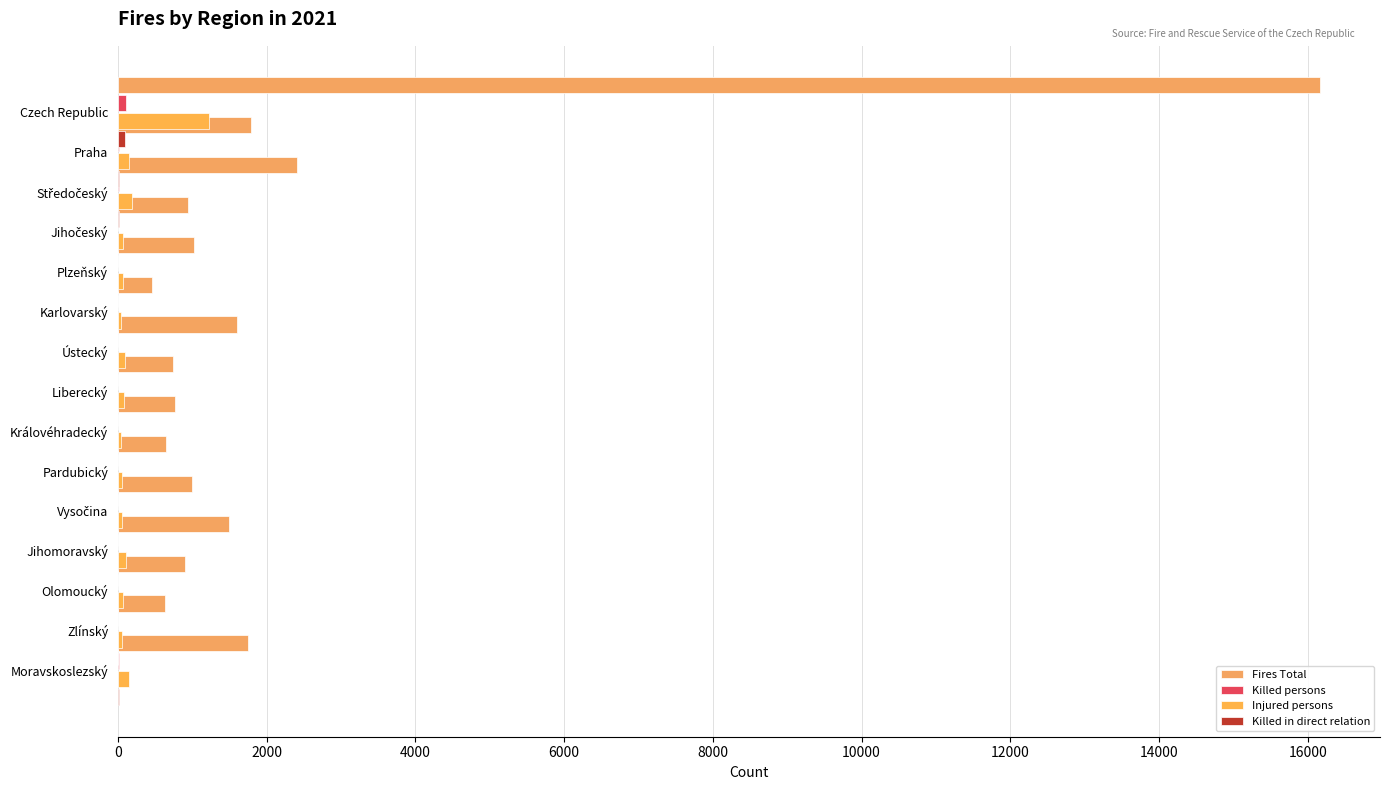

What is the value of the Killed in direct relation bar at the 9th from the left?

7